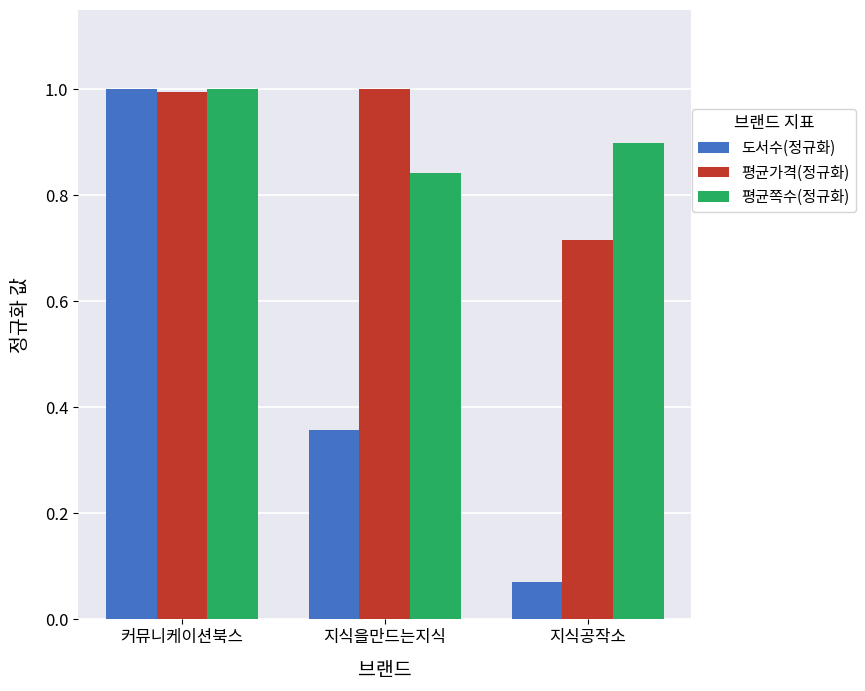

What is the difference between the 평균쪽수(정규화) values at 지식을만드는지식 and 커뮤니케이션북스?

0.2